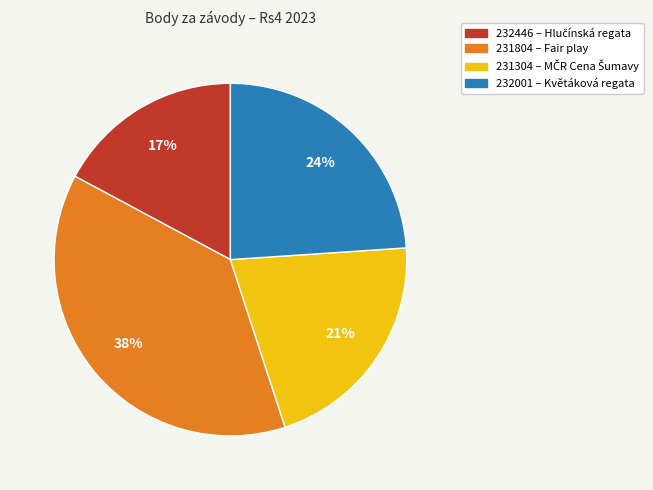

Between 232446 and 231804, which is larger?

231804